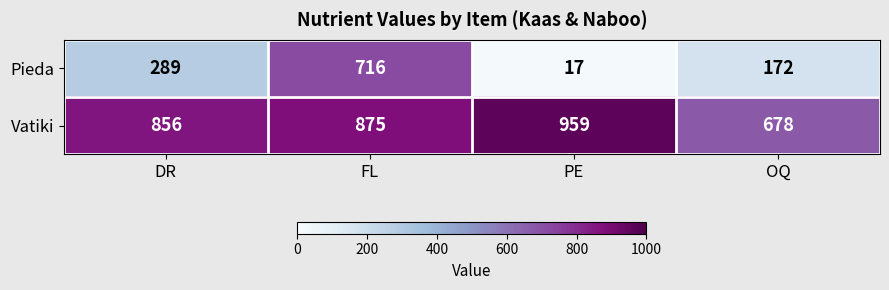

True or false: Pieda has a value of 289 at DR.

True